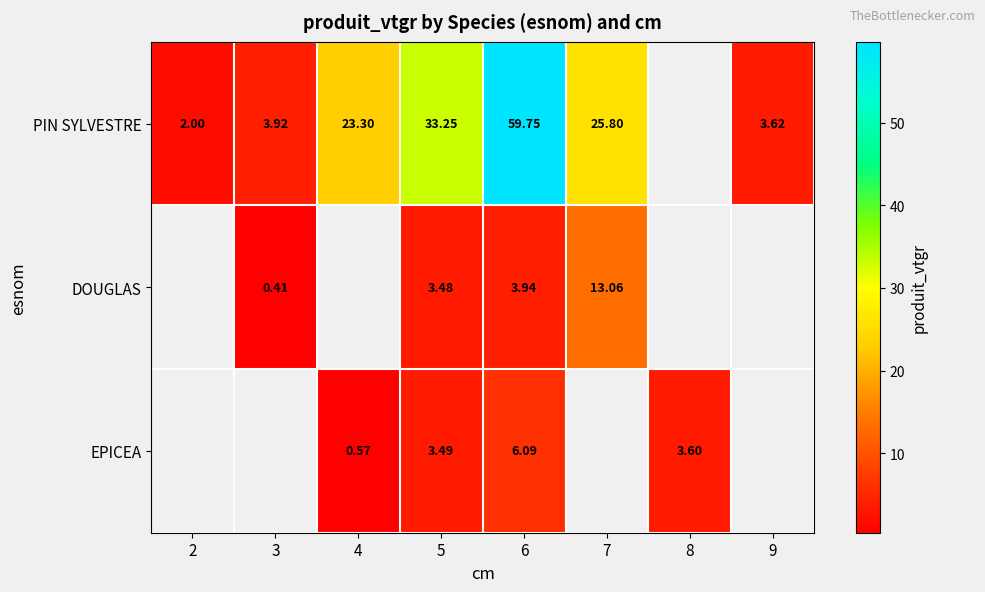

How many distinct data groups are displayed?

3